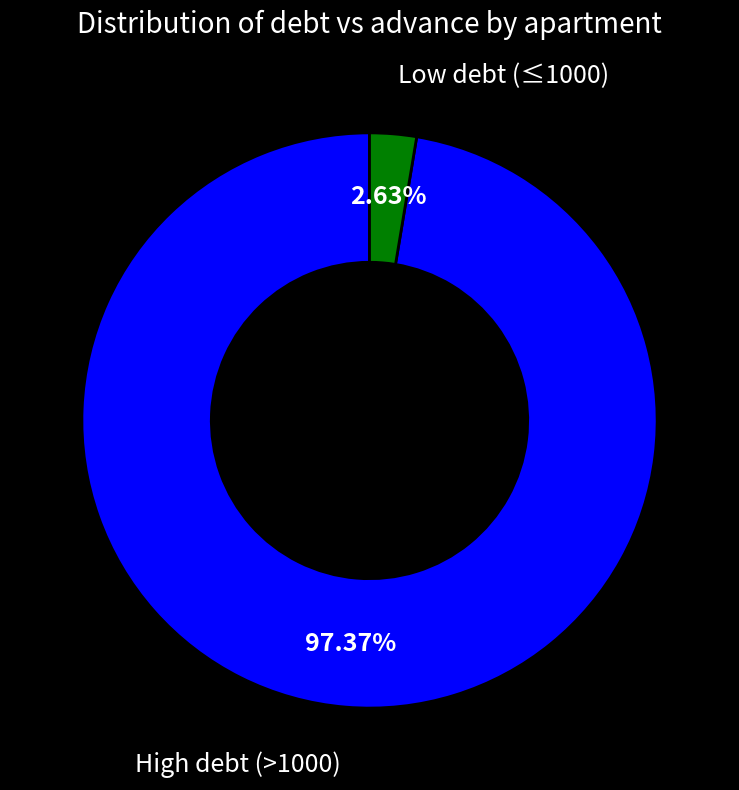

Is there a majority slice in this chart?

Yes